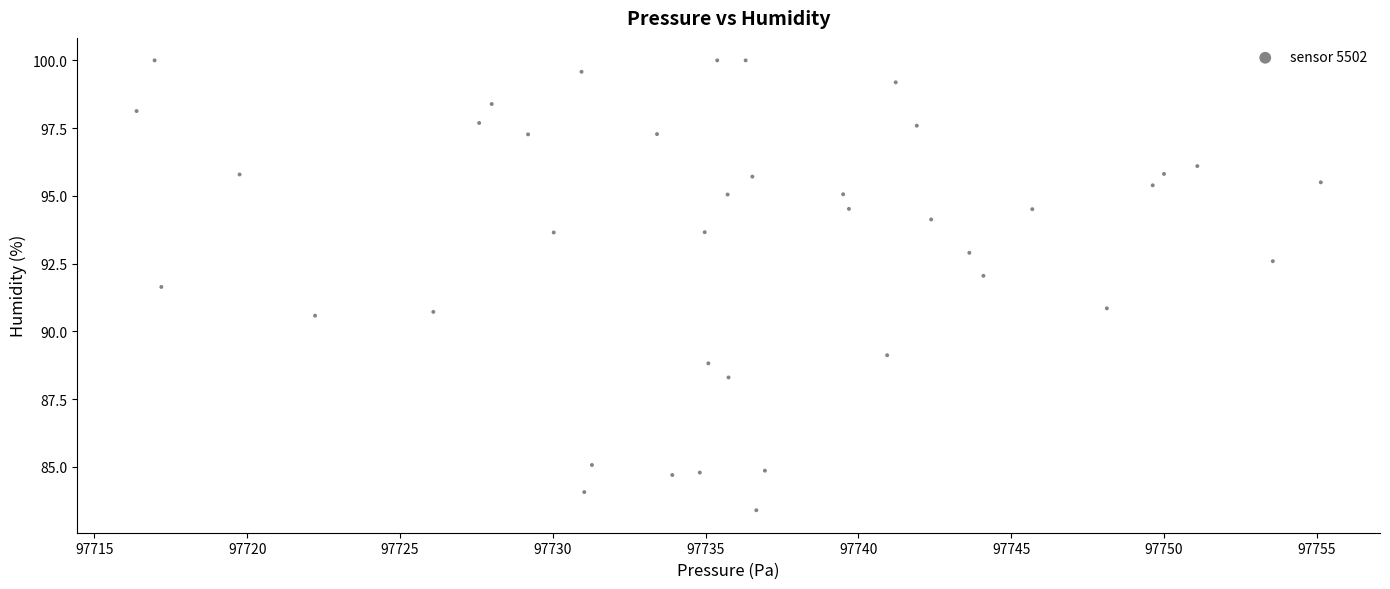

What is the range of Y values (max minus min)?

16.6